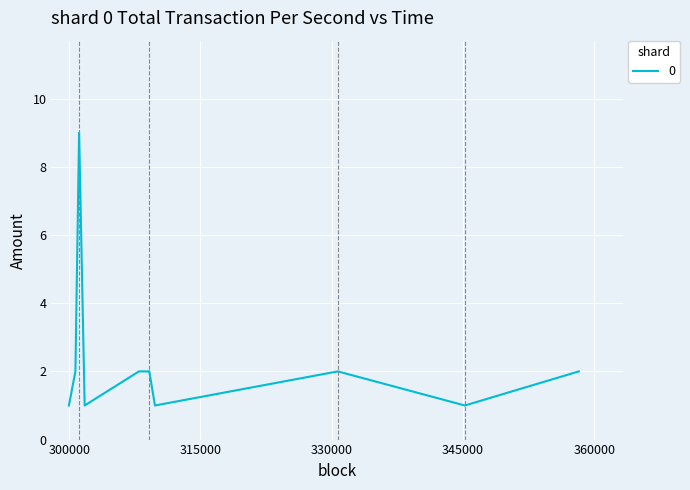

What is the greatest value displayed?

9